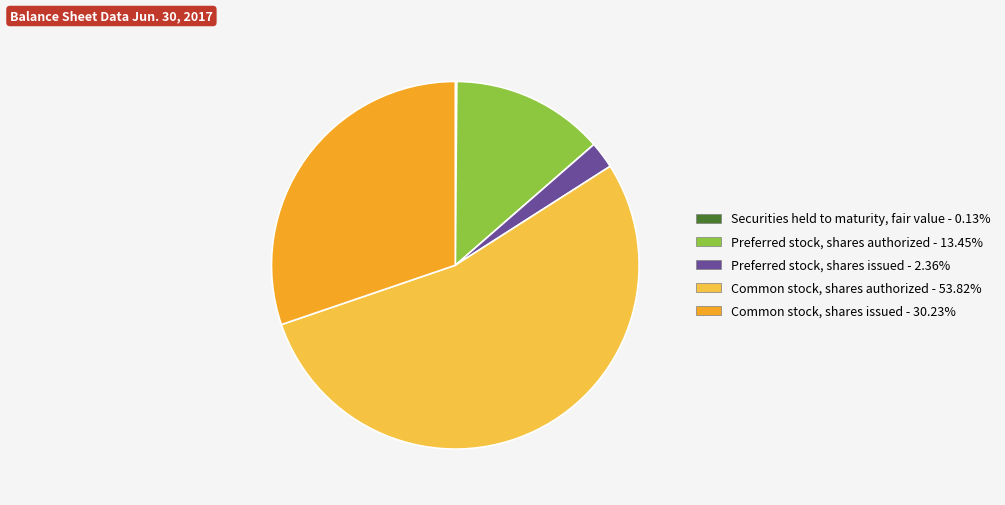

Which has a higher value, Common stock, shares issued or Common stock, shares authorized?

Common stock, shares authorized